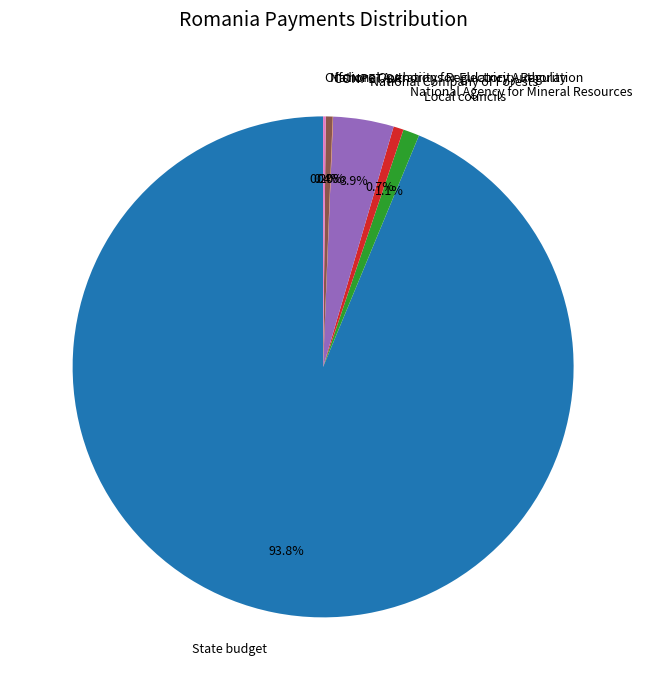

To the nearest percent, what is the difference between the largest and smallest slice percentages?

94%